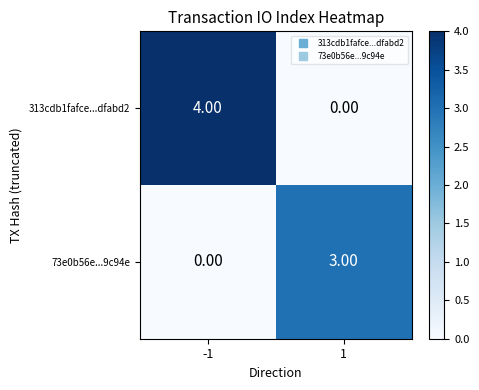

What is the difference between the maximum and minimum values in the 313cdb1fafce...dfabd2 series?

4